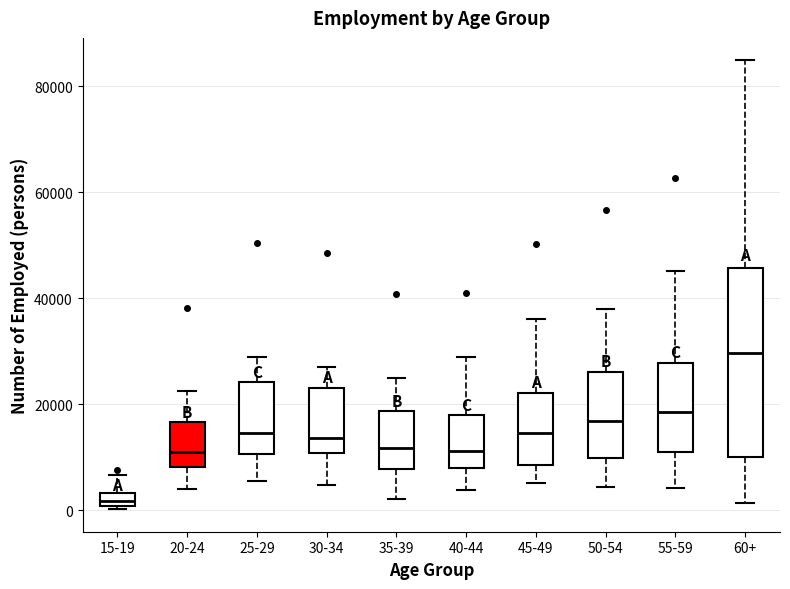

Where does the upper whisker of the box for 40-44 end on the y-axis? The values are not printed on the chart, so give them approximately, as read against the axis.

30000